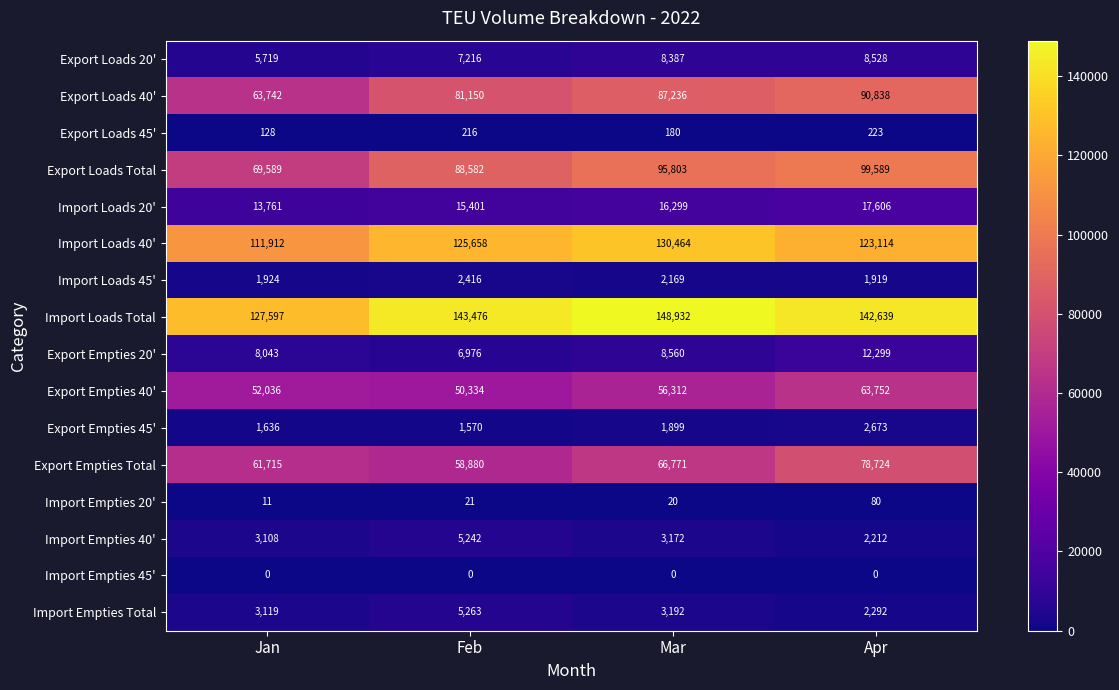

What is the difference between the Export Loads 40' values at Mar and Apr?

3602